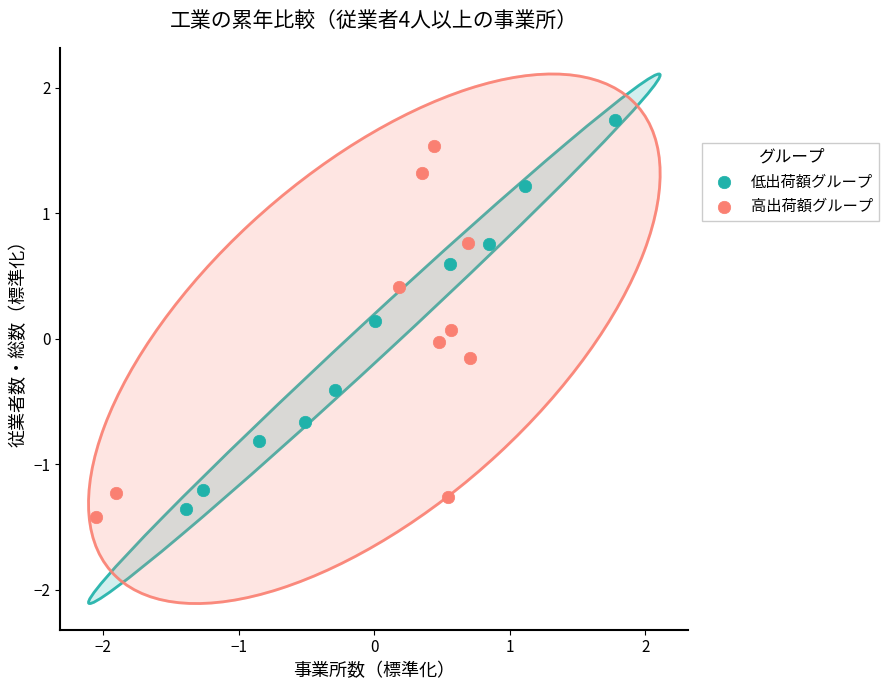

Which series contains the highest Y value?

低出荷額グループ